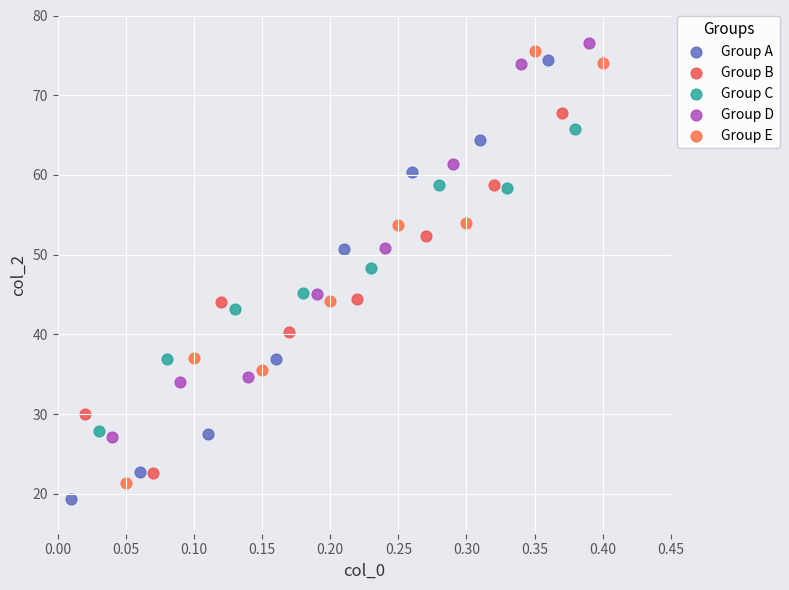

Which series reaches the minimum Y coordinate?

Group A